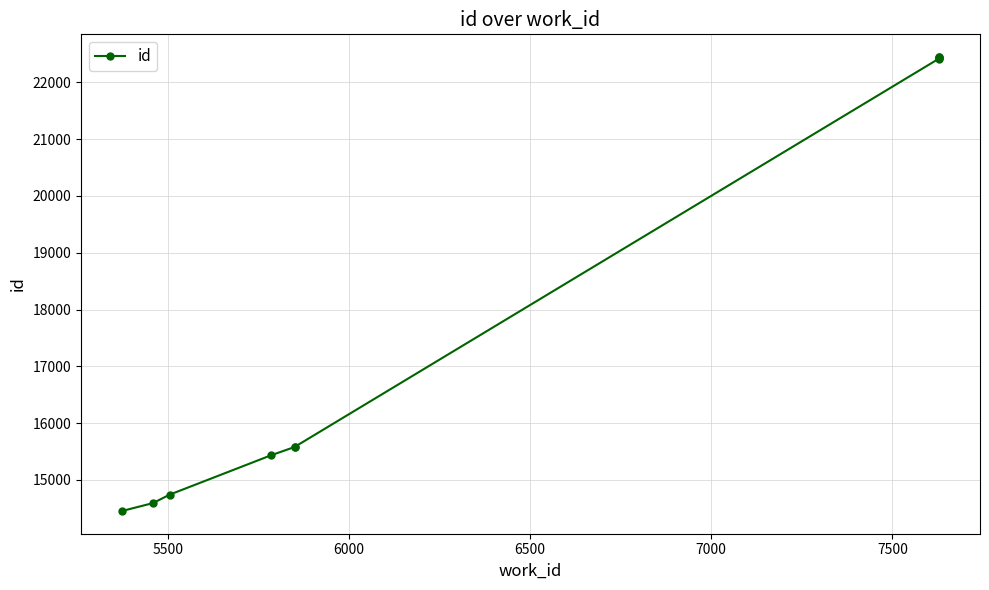

Reading left to right, list all the values displayed in this chart.

14452	14592	14741	15434	15580	15581	22420	22421	22441	22446